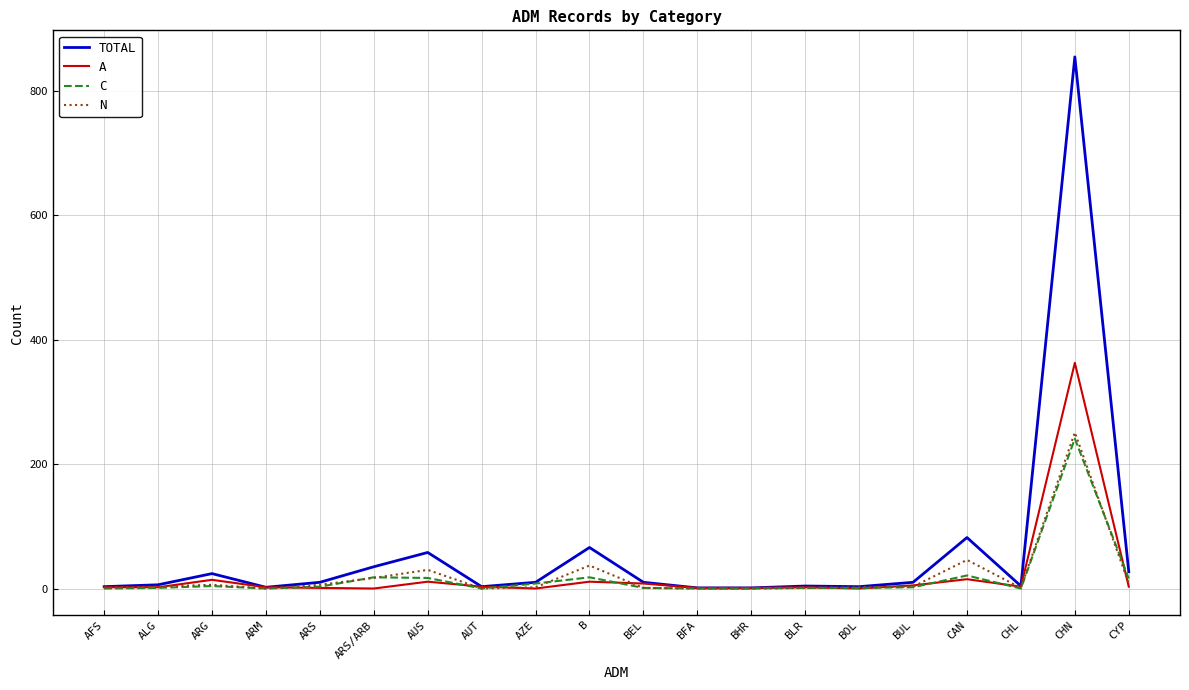

The value of C at BHR is 0. True or false?

True